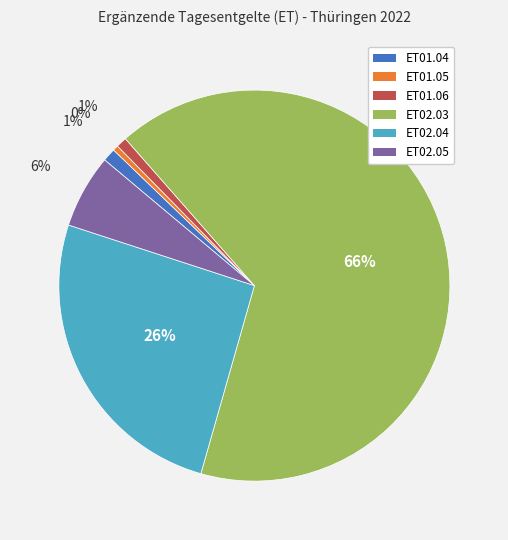

The ET01.06 slice represents 1% of the pie. True or false?

True